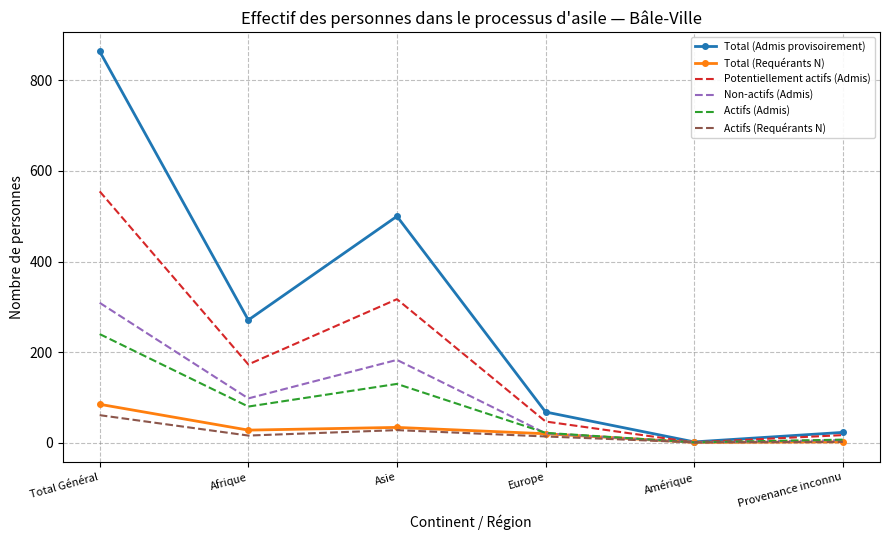

Is the value of Non-actifs (Admis) at Asie greater than the value of Actifs (Requérants N) at Afrique?

Yes